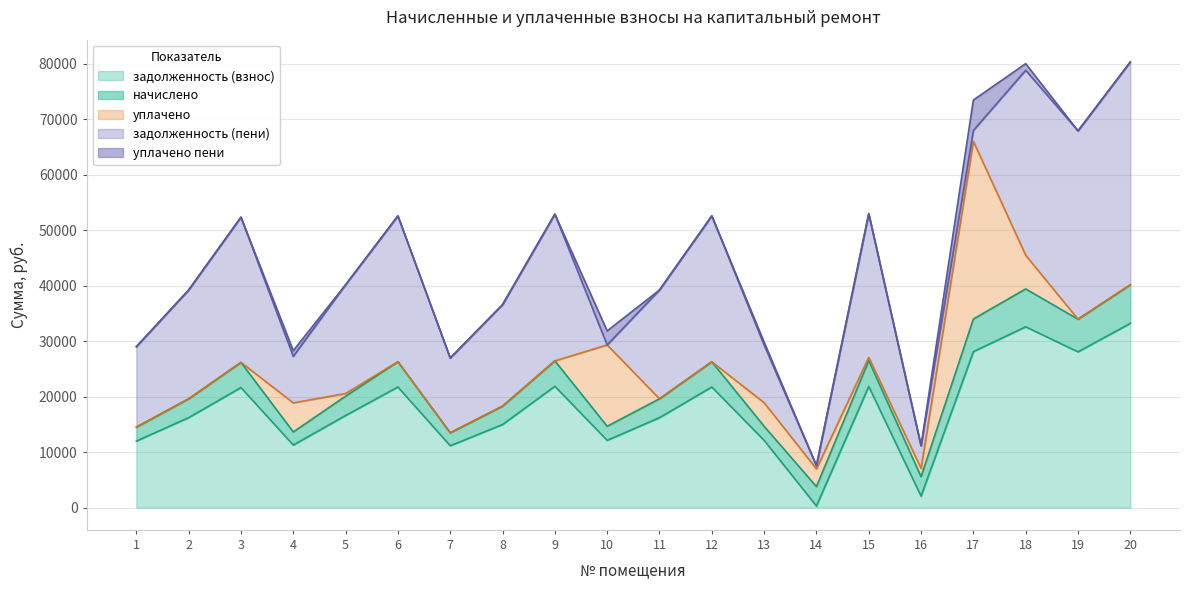

Rank the series by their maximum value, from highest to lowest.

задолженность (пени), задолженность (взнос), уплачено, начислено, уплачено пени